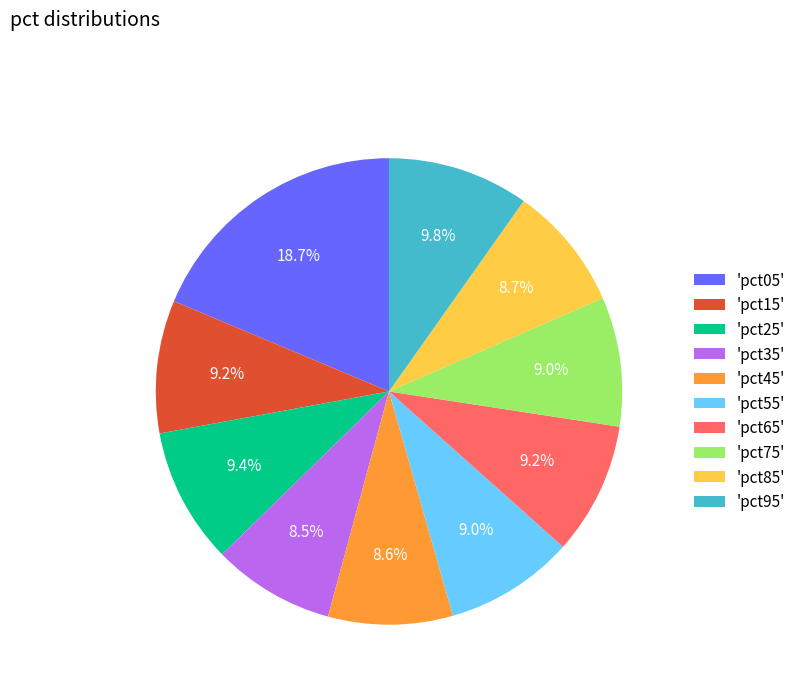

What is the ratio of the value at 'pct15' to the value at 'pct05'?

0.5